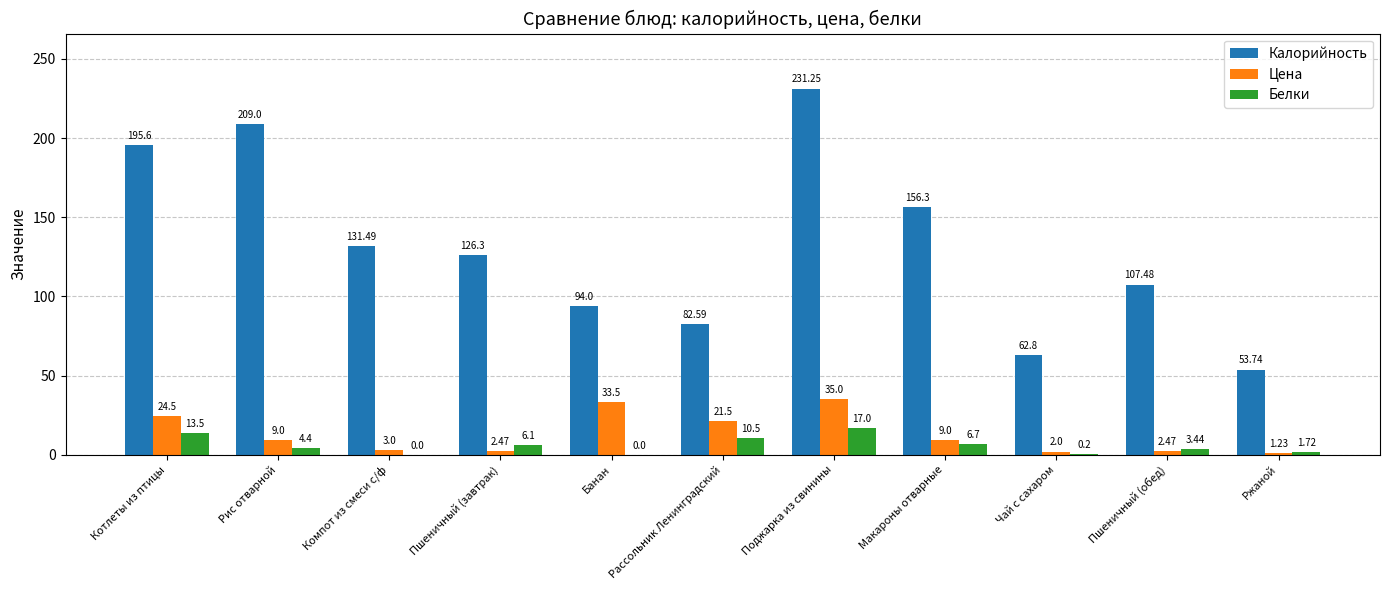

Which category has the highest value in the Цена series?

Поджарка из свинины